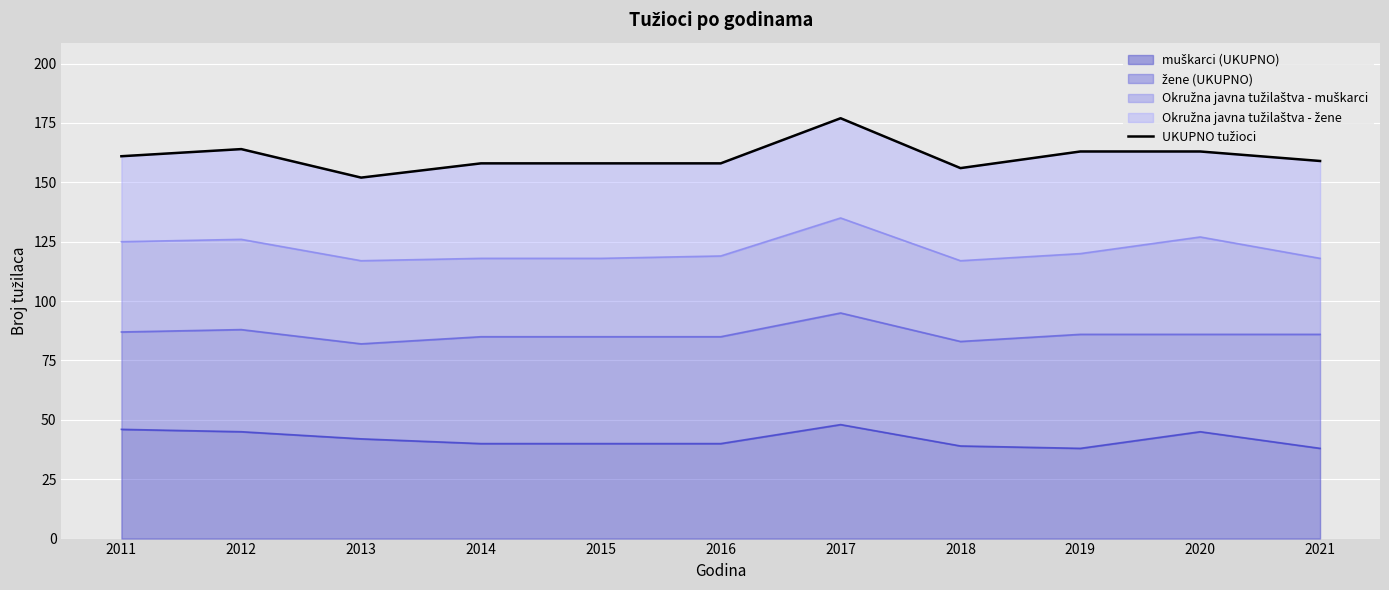

What is the change in value from 2011 to 2012?

+3